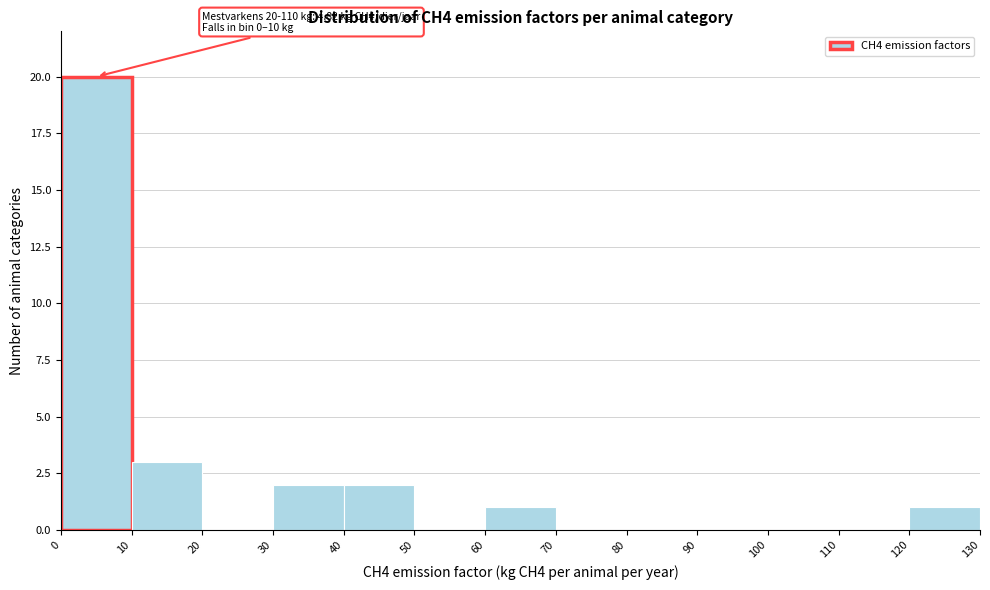

Which range on the x-axis has the tallest bar?

0 to 10